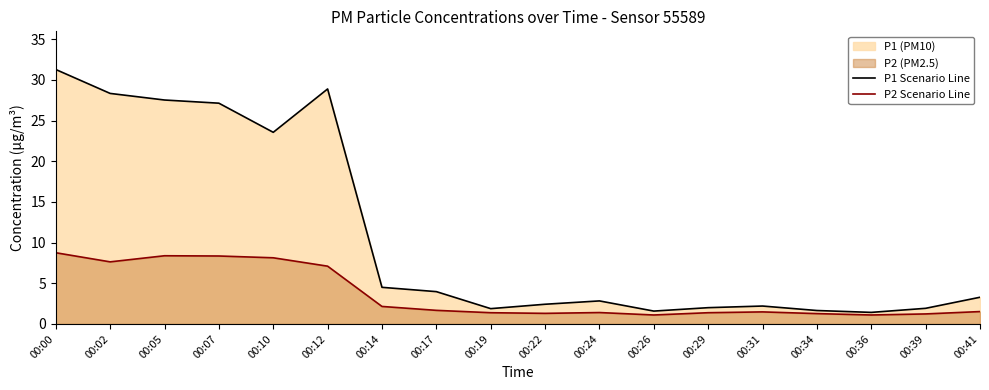

Rank the series by their average value, from highest to lowest.

P1 Scenario Line, P2 Scenario Line